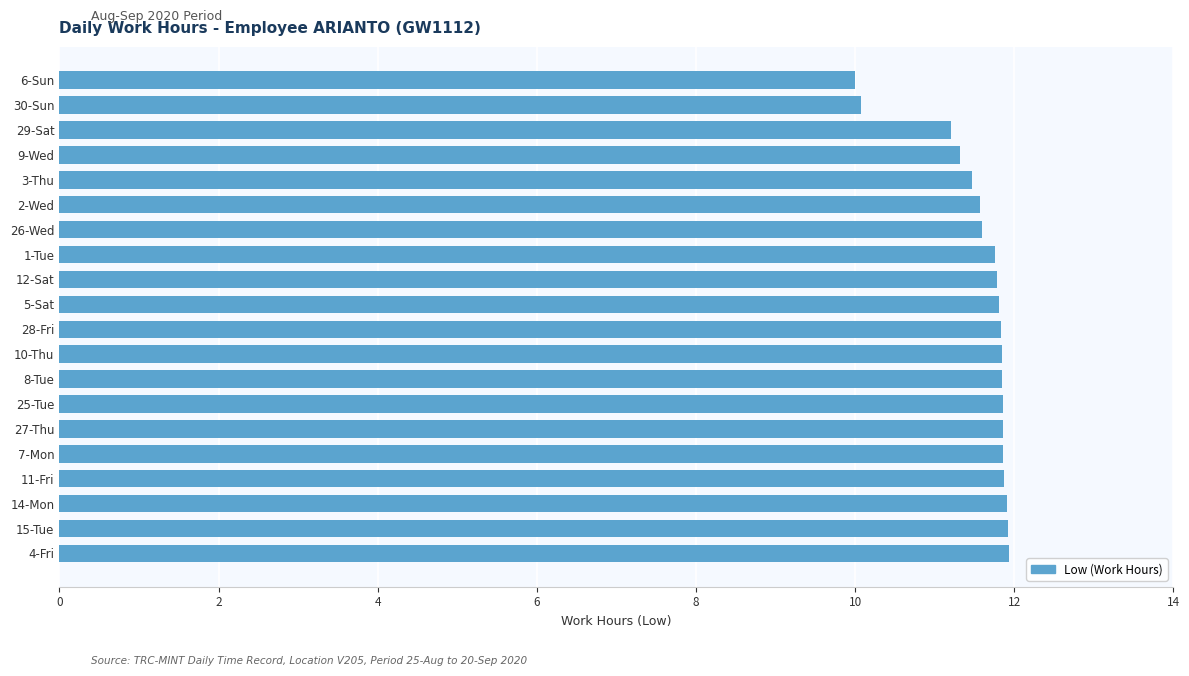

True or false: the data shows 11.8 at 10-Thu.

True